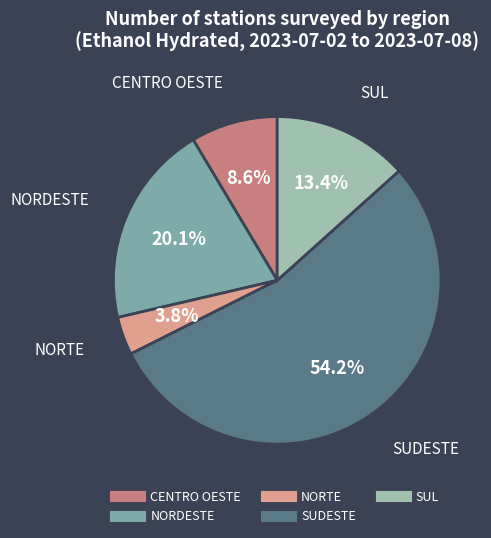

Approximately how many times larger is the value at NORTE compared to CENTRO OESTE?

0.4